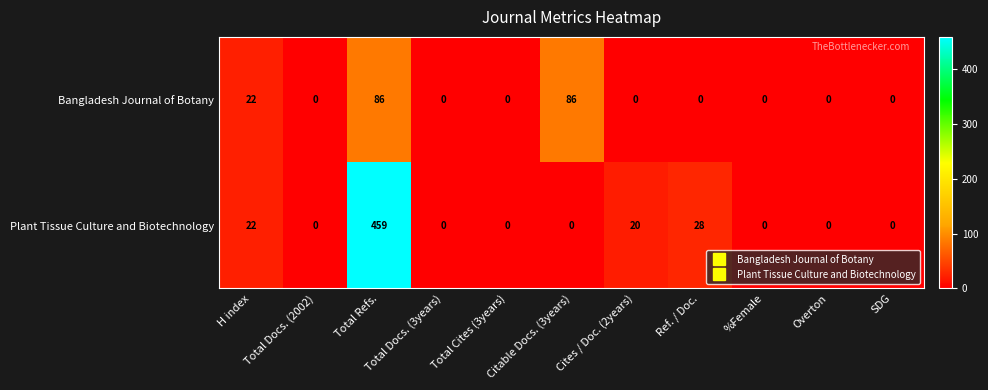

List the series in order of their overall mean, highest first.

Plant Tissue Culture and Biotechnology, Bangladesh Journal of Botany